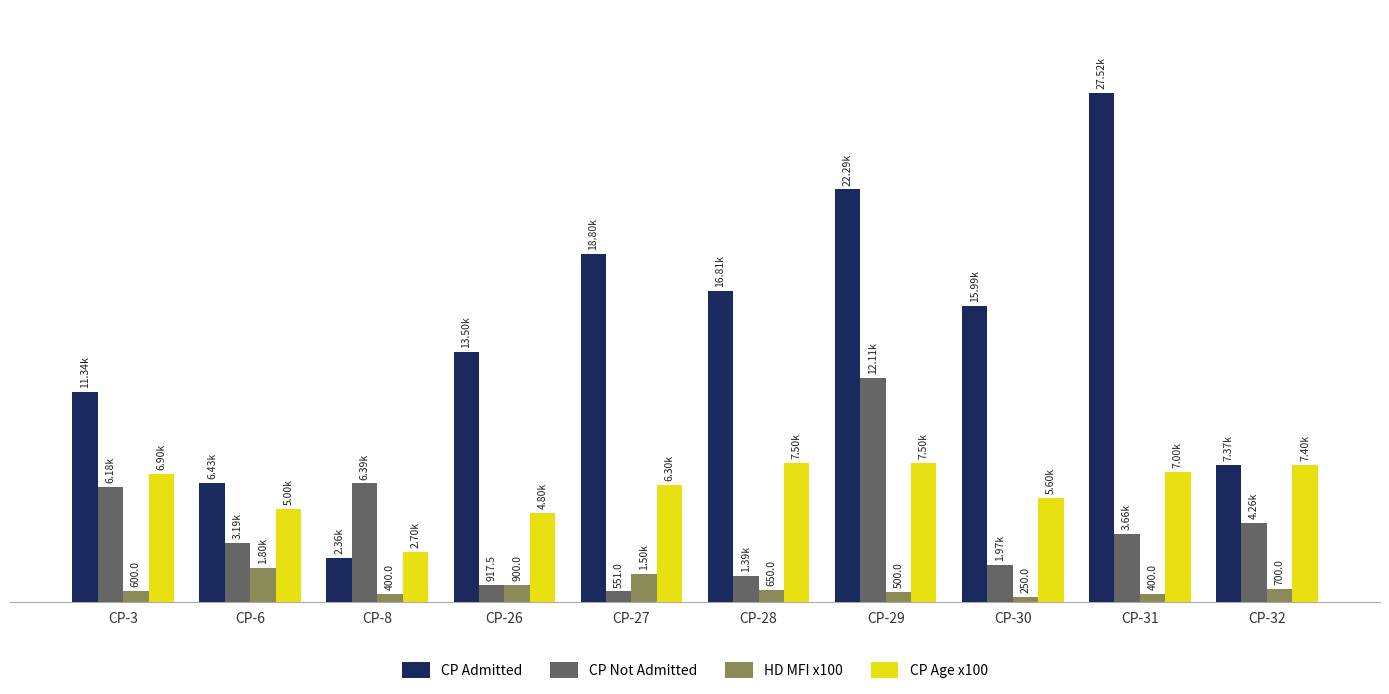

Are the bars grouped side by side (vs. stacked)?

Yes